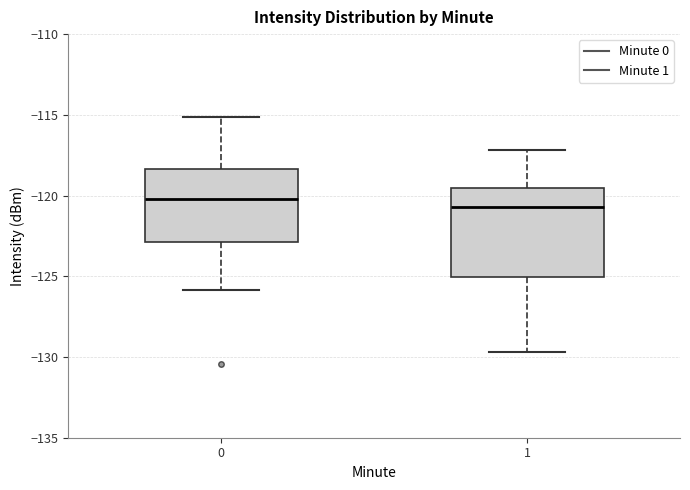

Which box is the tallest, from its lower edge to its upper edge?

1